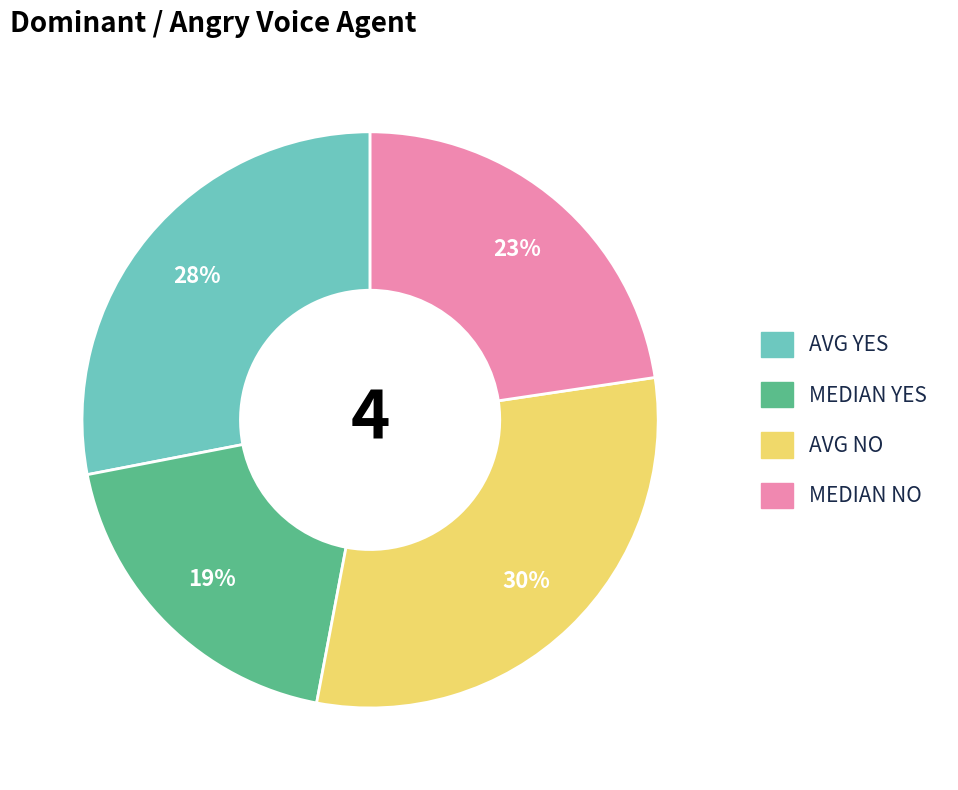

What is the smallest slice in the pie chart?

MEDIAN YES